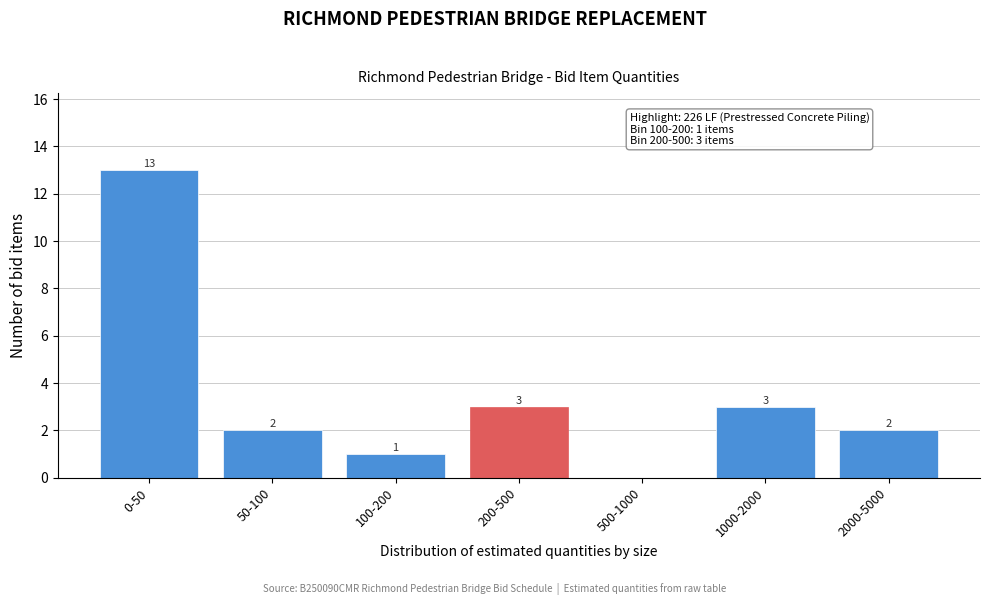

Reading left to right, transcribe all the data shown in this chart.

0-50=13	50-100=2	100-200=1	200-500=3	500-1000=0	1000-2000=3	2000-5000=2